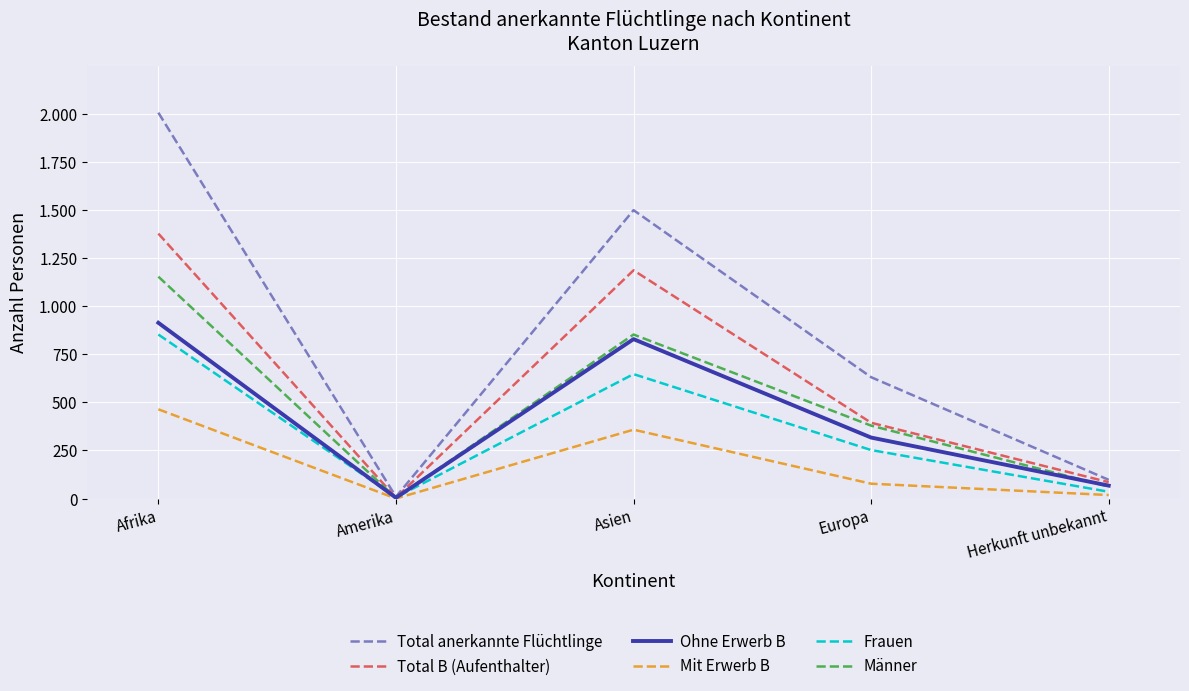

What is the spread (max minus min) of values at Amerika?

9